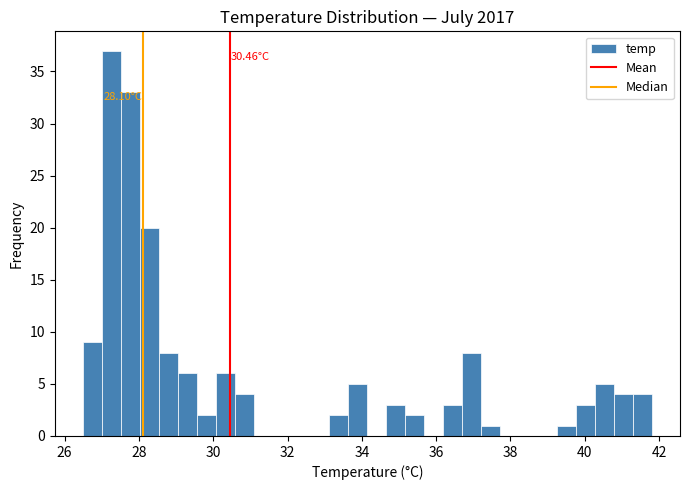

Read against the x-axis, roughly where is the centre of the tallest bar?

27.2